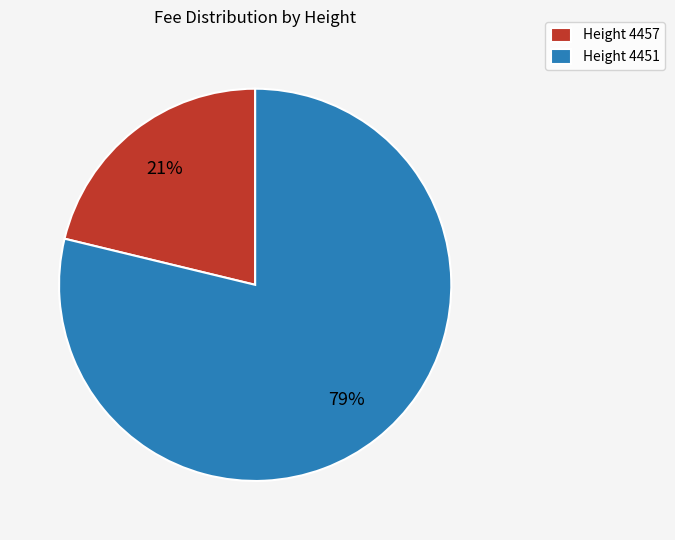

What is the ratio of the value at Height 4457 to the value at Height 4451?

0.3